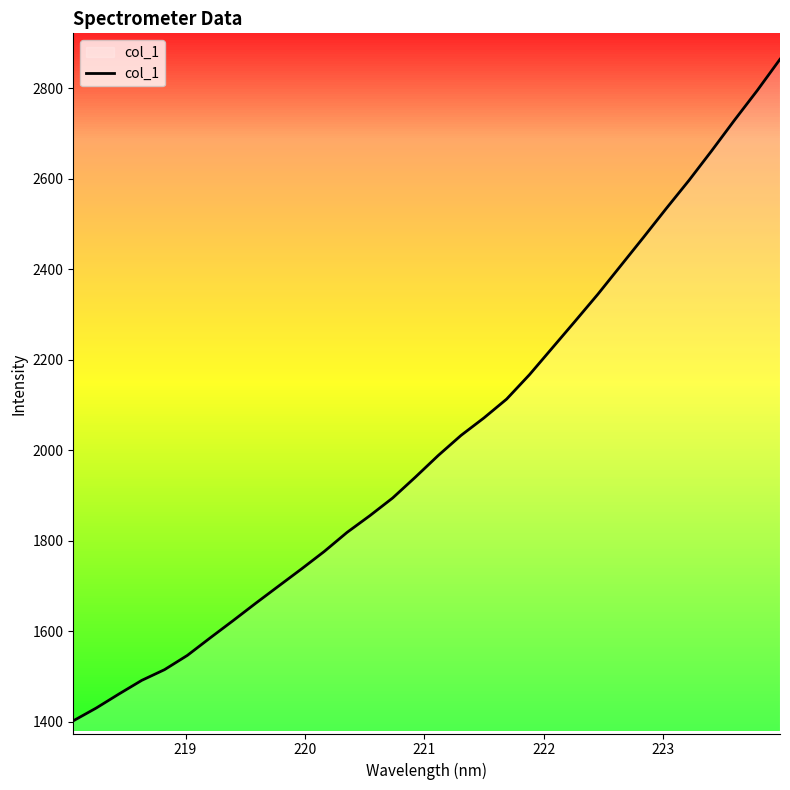

What is the smallest value displayed?

1401.6